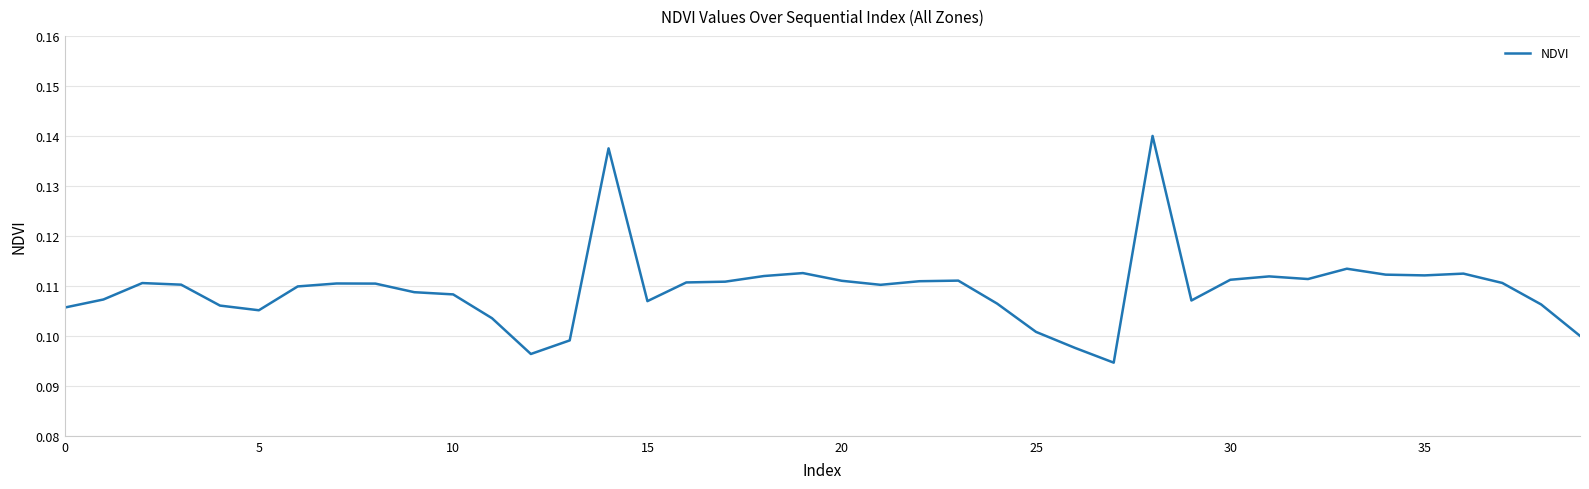

What is the smallest value displayed?

0.1